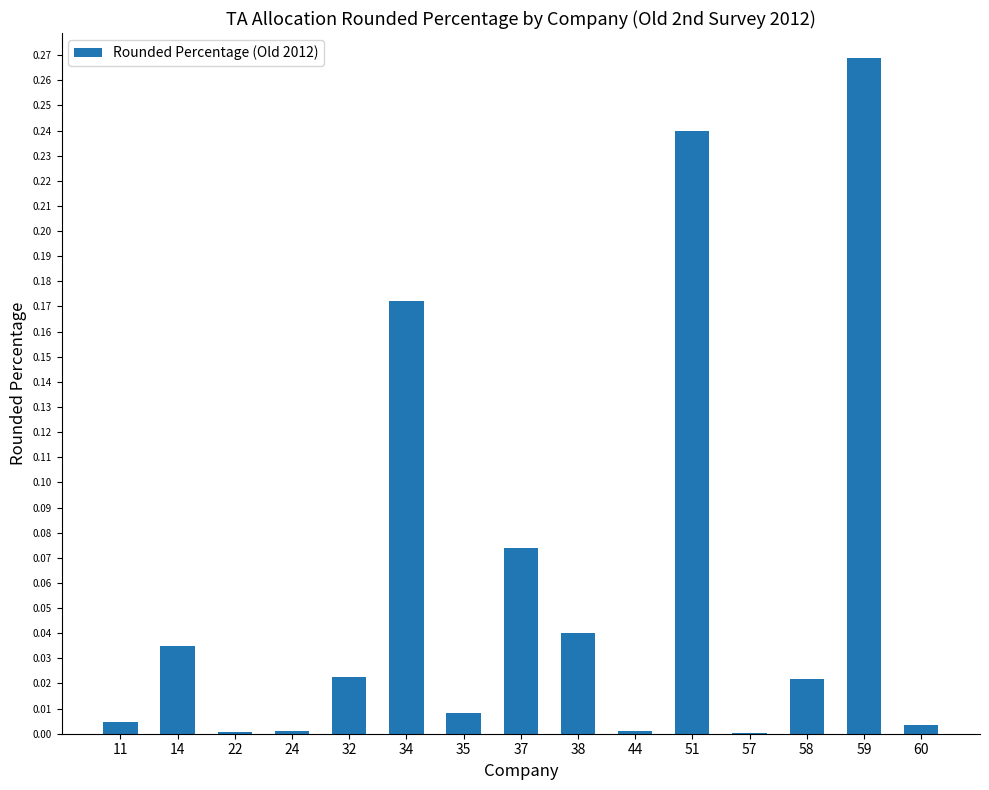

Are the bars horizontal?

No